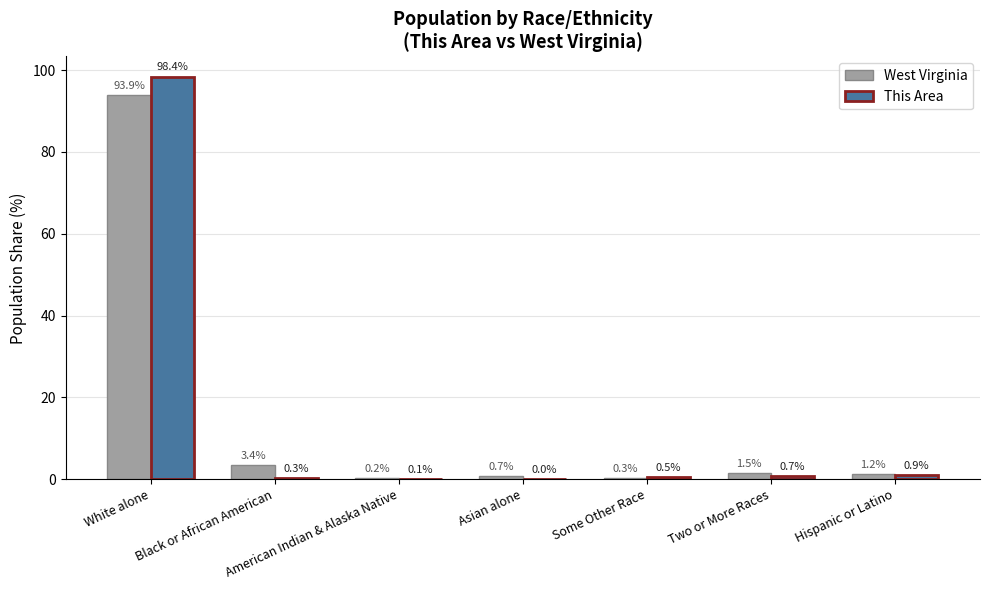

Which series has the largest total across all categories?

West Virginia